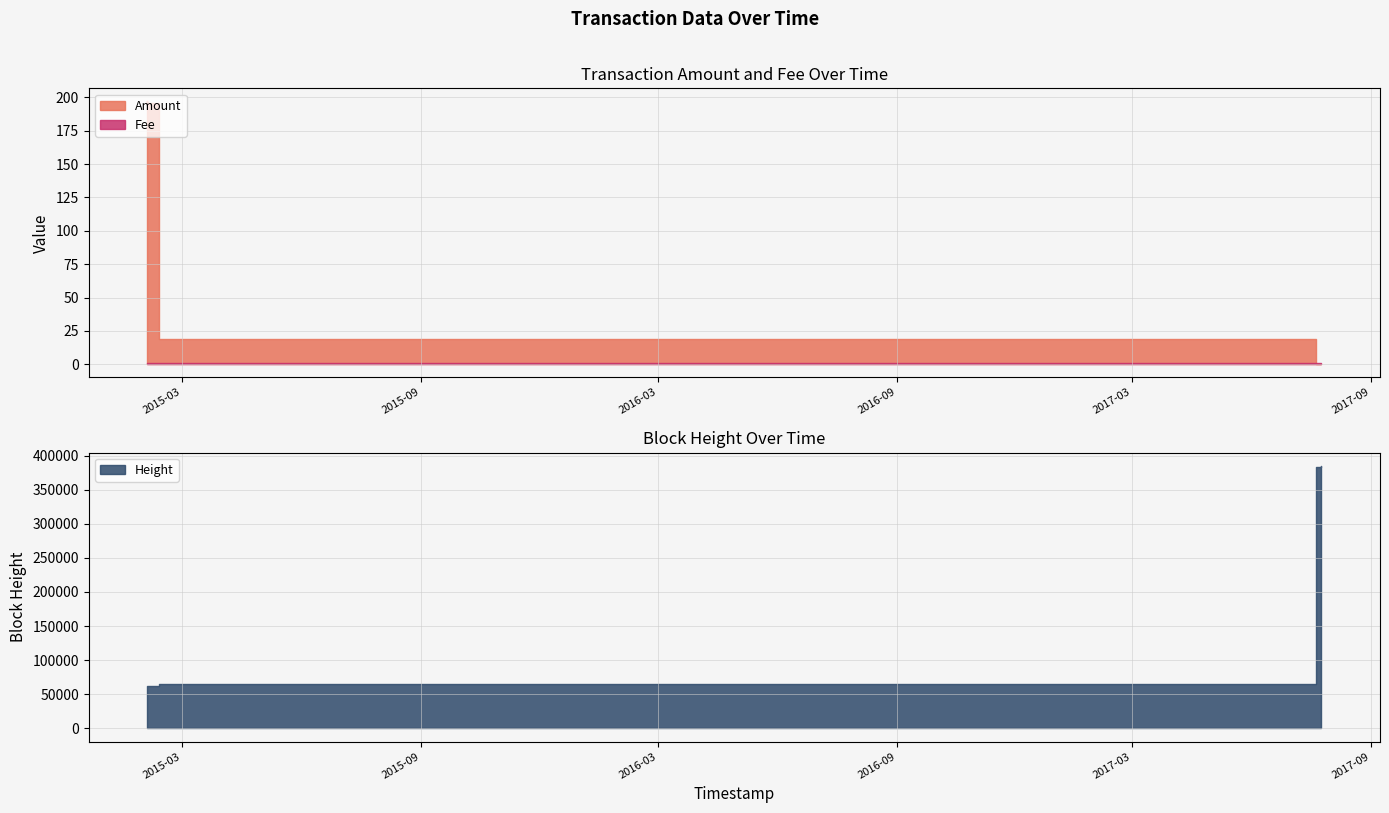

Between 2015-02-02 14:19:02 and 2015-02-02 13:56:13, which series saw the biggest shift?

Height